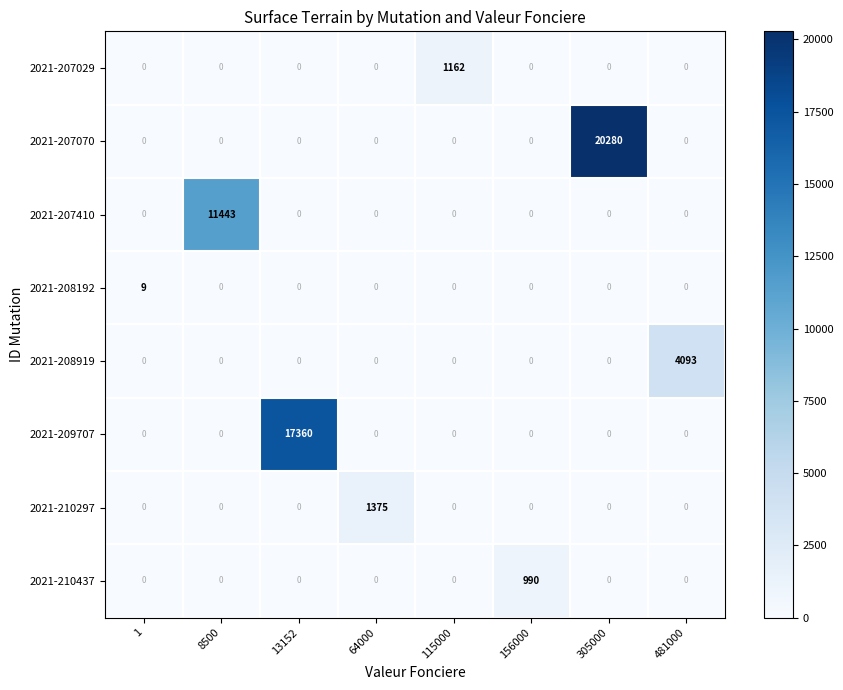

What is the difference between the maximum and minimum values in the 2021-210437 series?

990